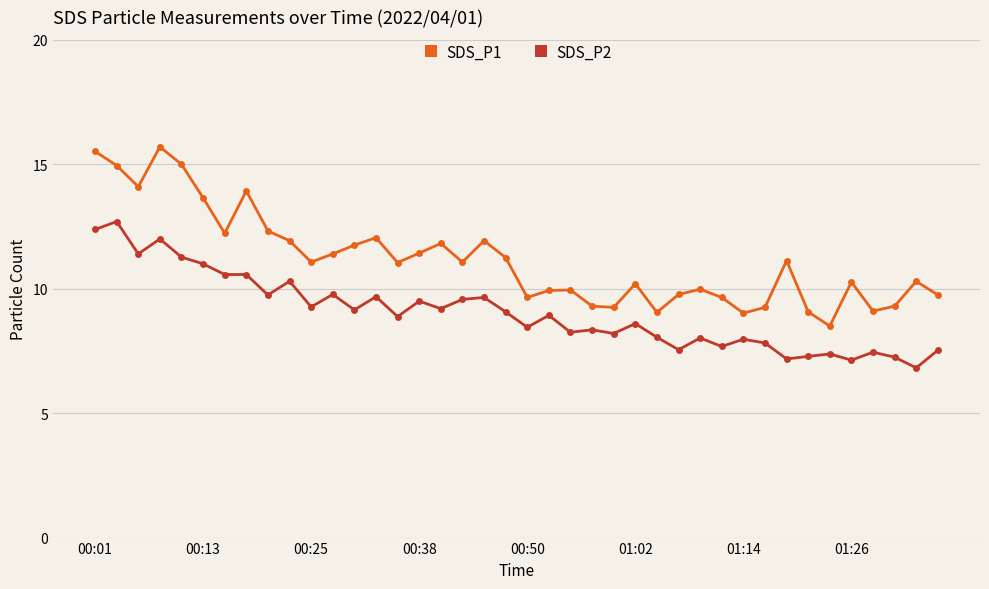

True or false: SDS_P1 and SDS_P2 cross at least once.

False